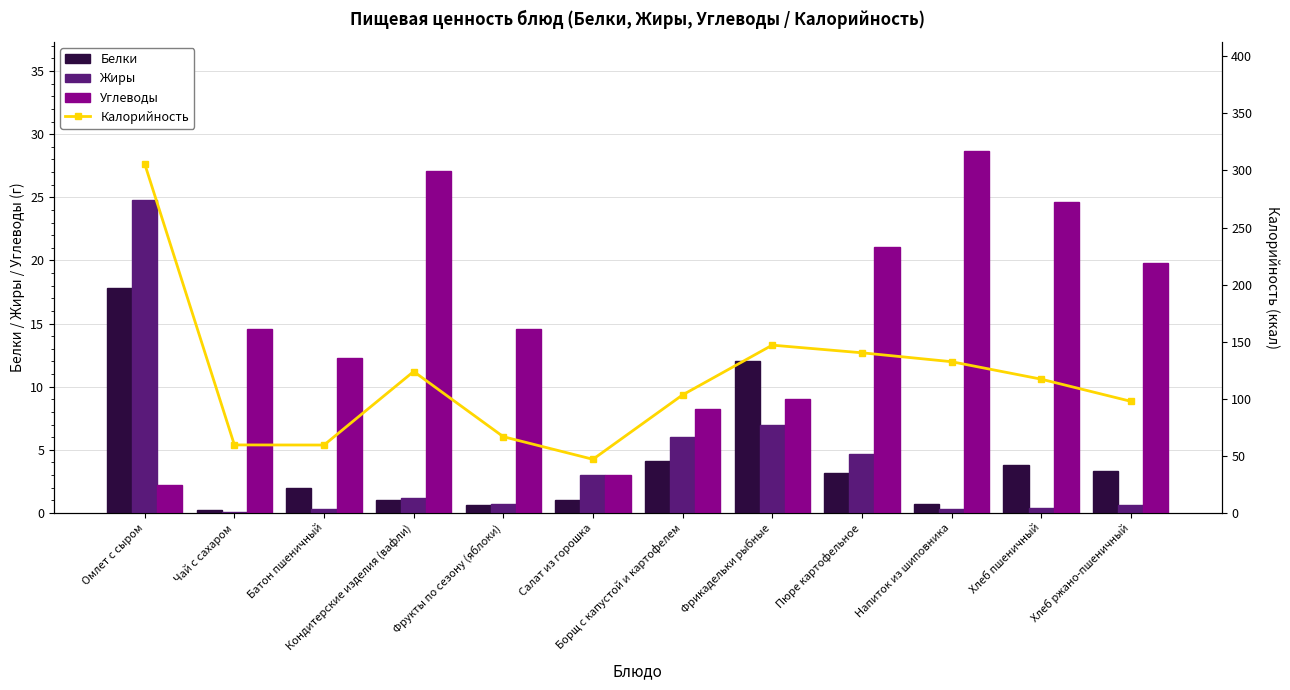

Is it true that Углеводы equals 3.9 at Чай с сахаром?

False